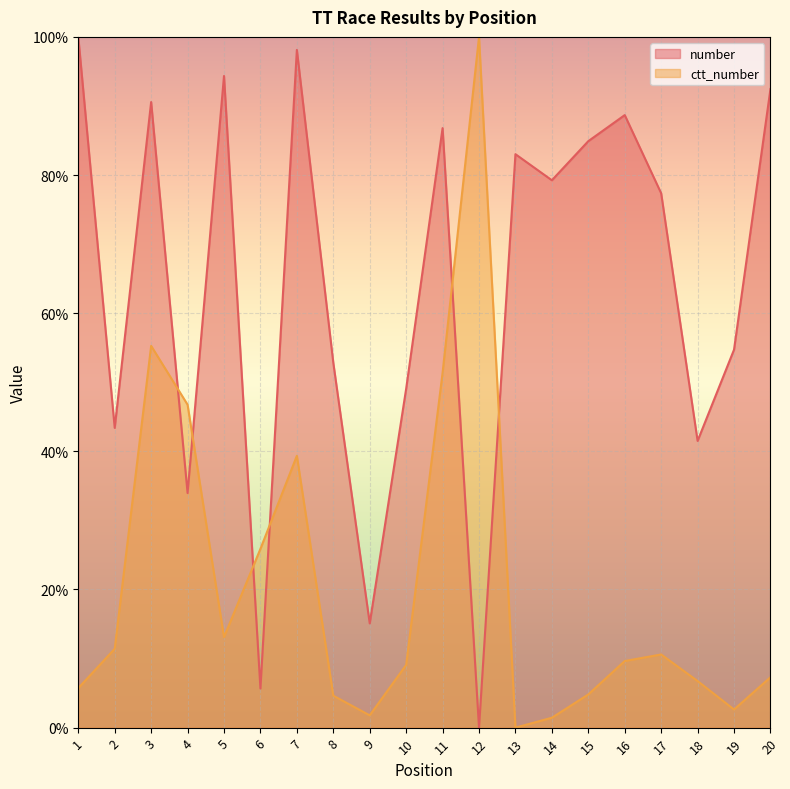

Which category has the lowest value in the ctt_number series?

13